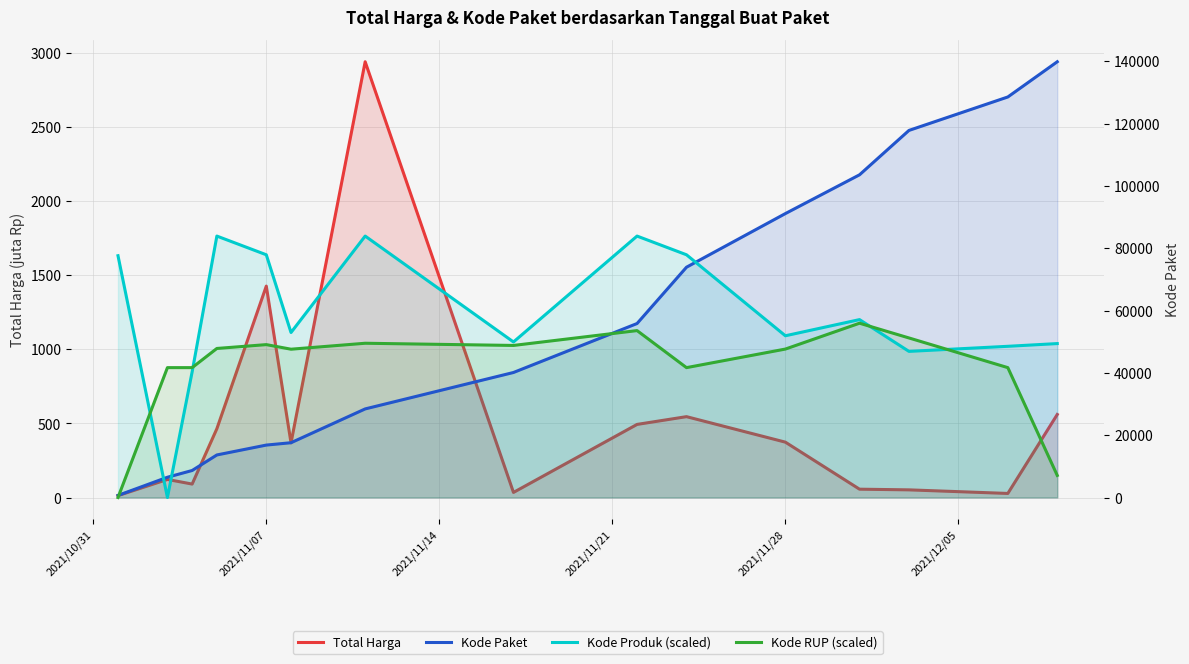

Reading right to left, transcribe all the data shown in this chart.

Total Harga: 560.0	27.4	51.6	56.2	373.4	545.3	493.0	34.3	2939.0	368.6	1425.9	464.0	90.7	121.9	12.8
Kode Paket: 139817.0	128516.0	117783.0	103541.0	91101.0	73894.0	55826.0	40112.0	28425.0	17580.0	16823.0	13652.0	8668.0	6503.0	675.0
Kode Produk (scaled): 49390.3	48516.5	46886.7	57081.3	51895.5	77883.3	83885.3	49908.4	83890.2	52942.9	77883.3	83885.9	40323.1	0.0	77582.7
Kode RUP (scaled): 7083.8	41671.9	51196.9	55926.8	47629.9	41671.9	53557.3	48791.9	49495.8	47586.0	49056.6	47825.1	41671.9	41671.9	0.0